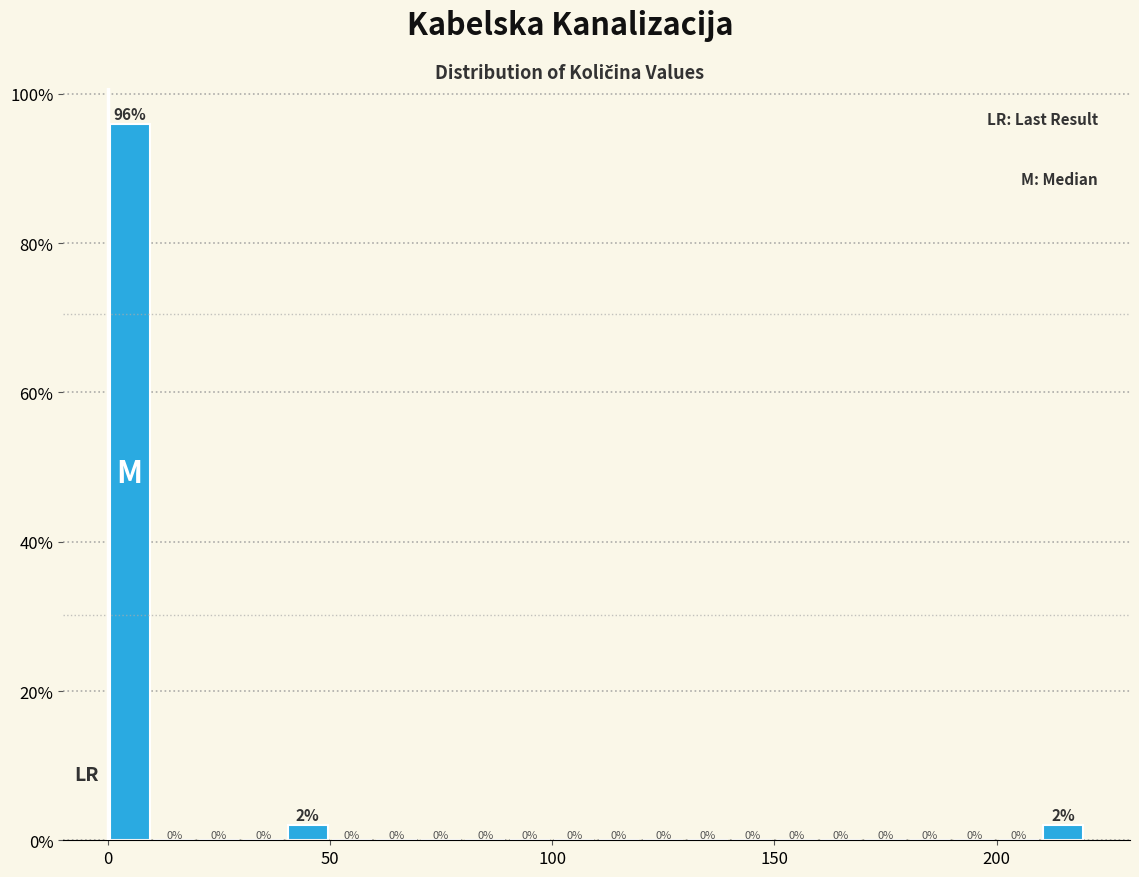

Around what value on the x-axis is the tallest bar? Give the approximate position of its centre, as read against the axis.

5